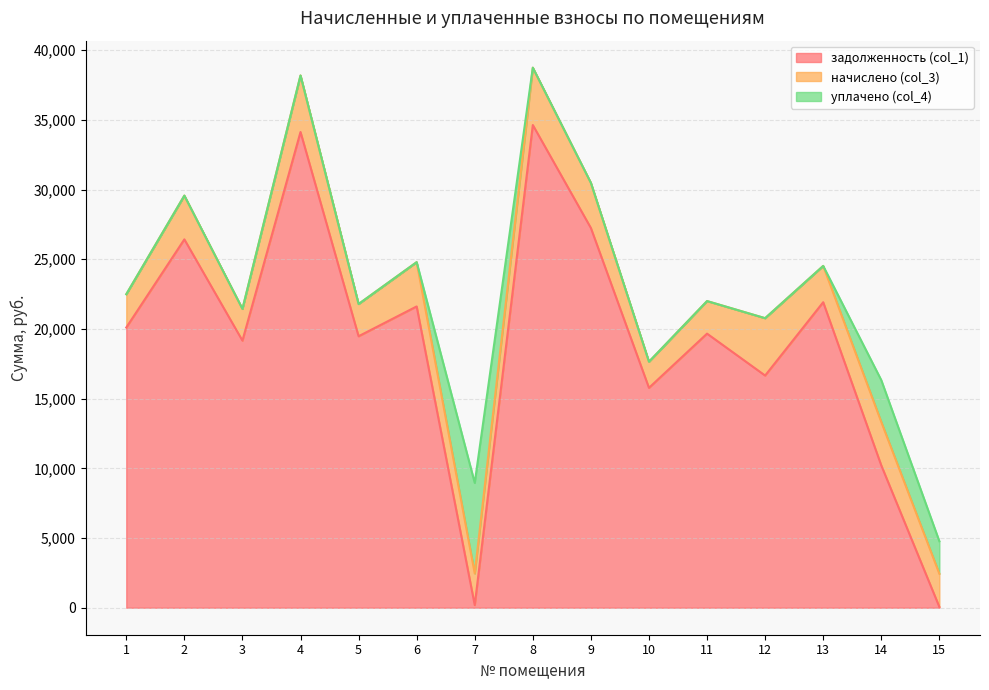

How many data points in начислено (col_3) are less than 2604?

7